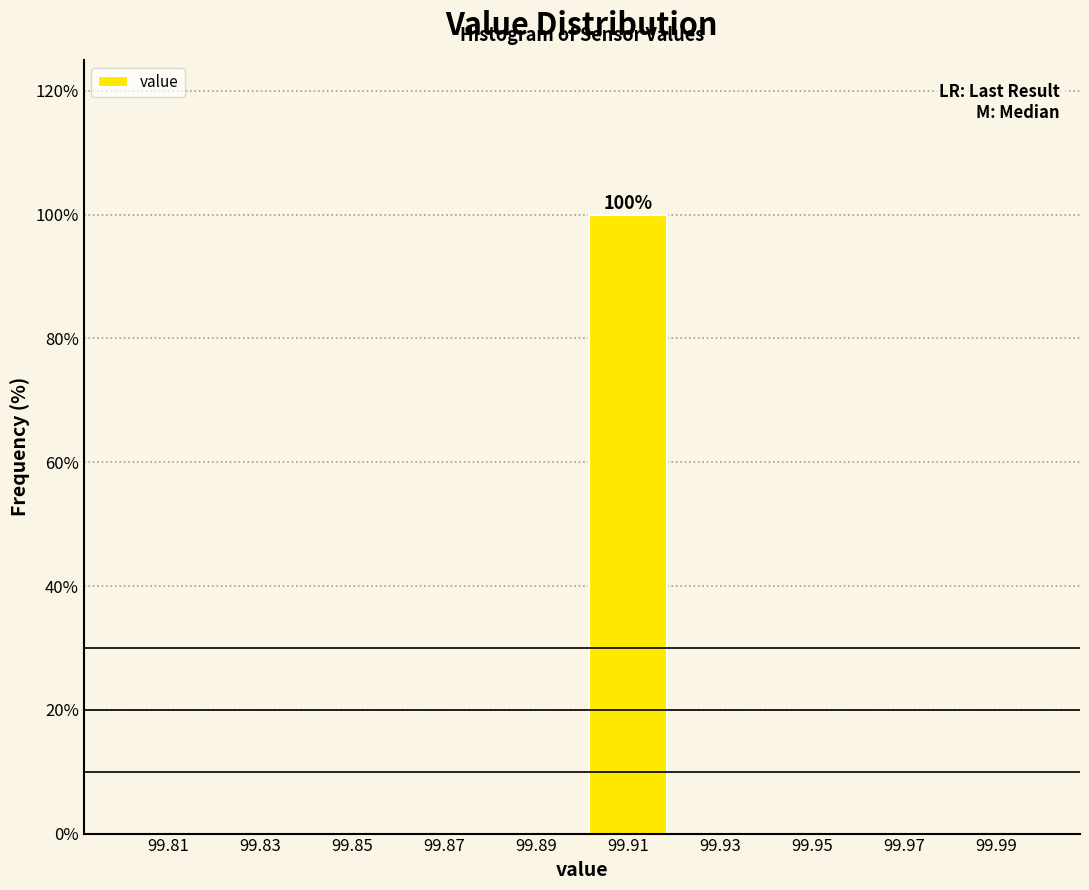

Over which range of the x-axis is the bar tallest?

99.90 to 99.92